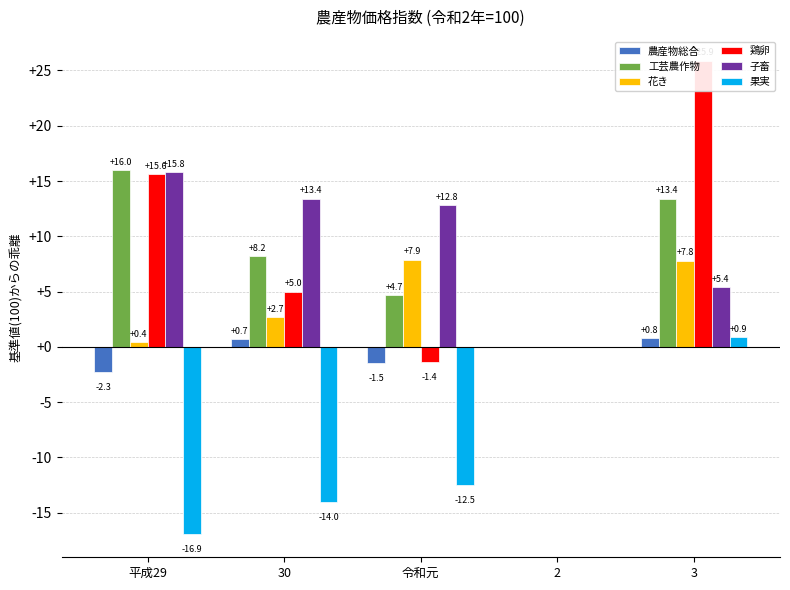

Is it true that 鶏卵 equals 25.9 at 3?

True